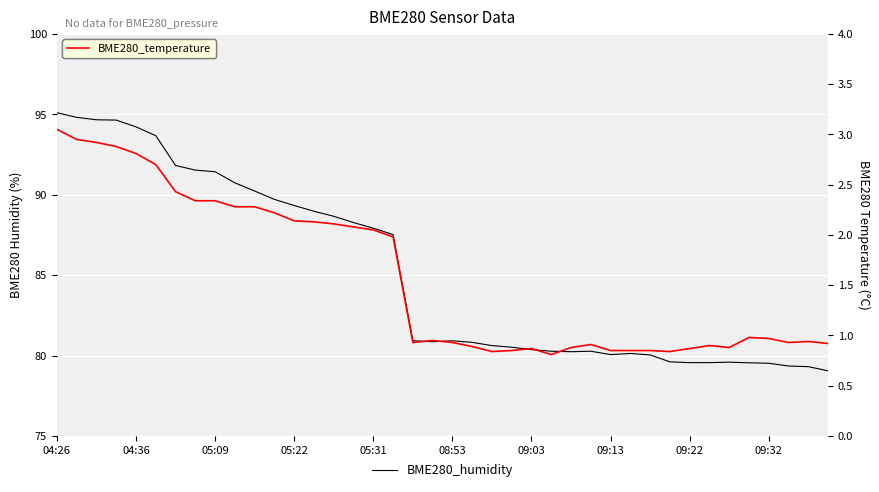

Where is BME280_temperature nearest to the value 1?

35